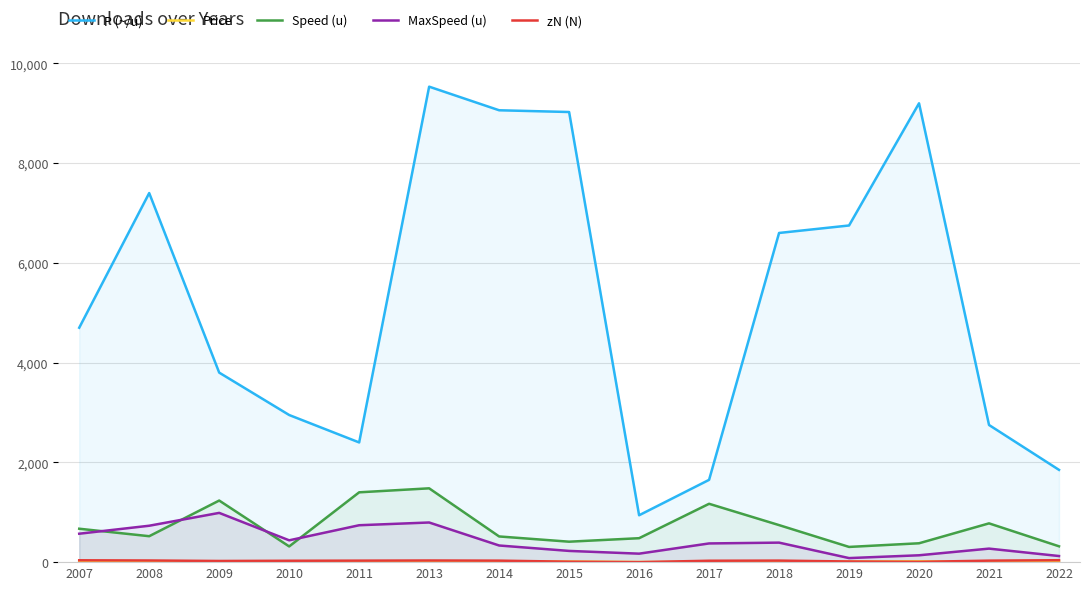

In zN (N), how many points are higher than both neighbors (excluding endpoints)?

2